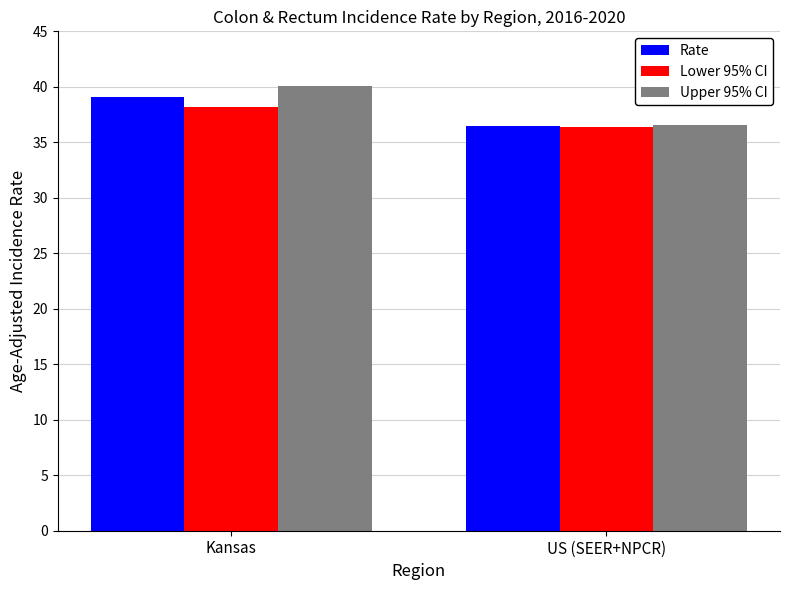

What is the sum of all Lower 95% CI values?

74.6